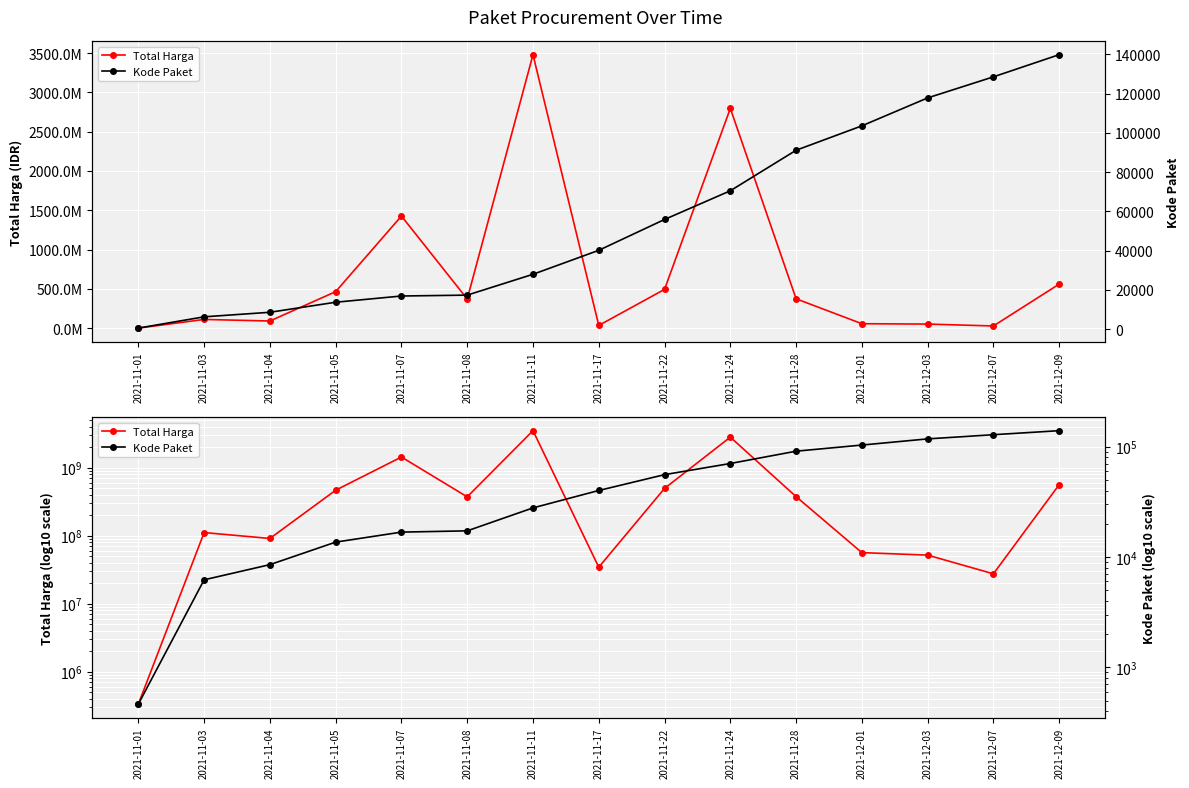

Between 2021-11-08 and 2021-12-09, which is larger?

2021-12-09